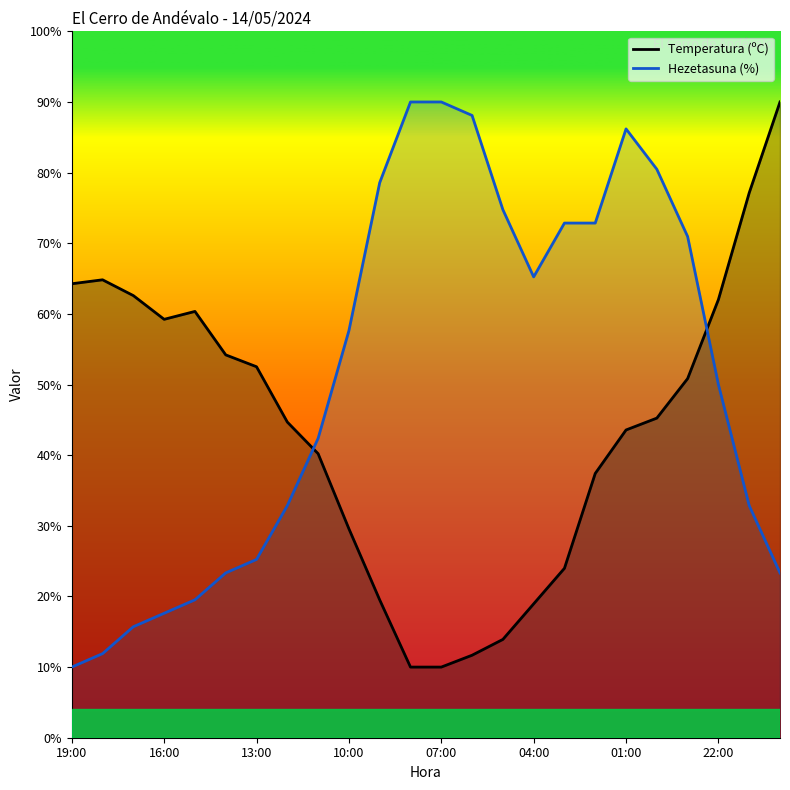

Rank the series at 17:00 from highest to lowest value.

Temperatura (ºC), Hezetasuna (%)